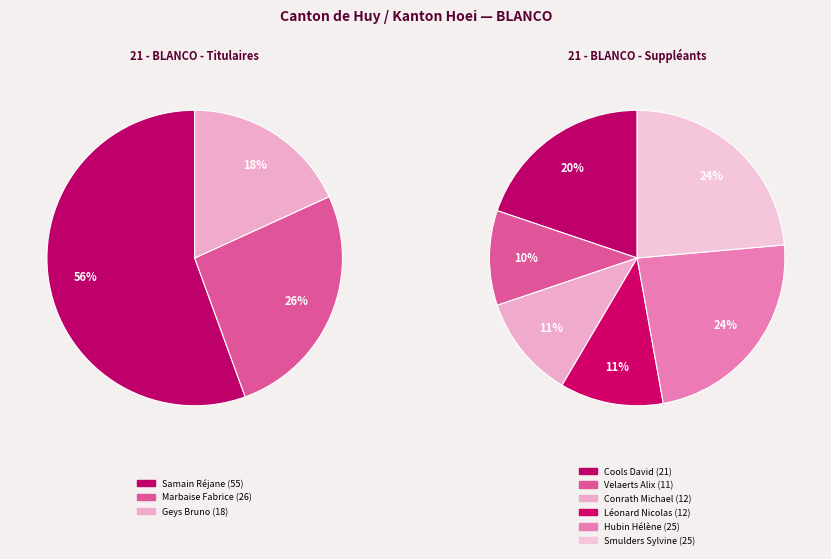

Between Hubin Hélène and Samain Réjane, which is larger?

Samain Réjane